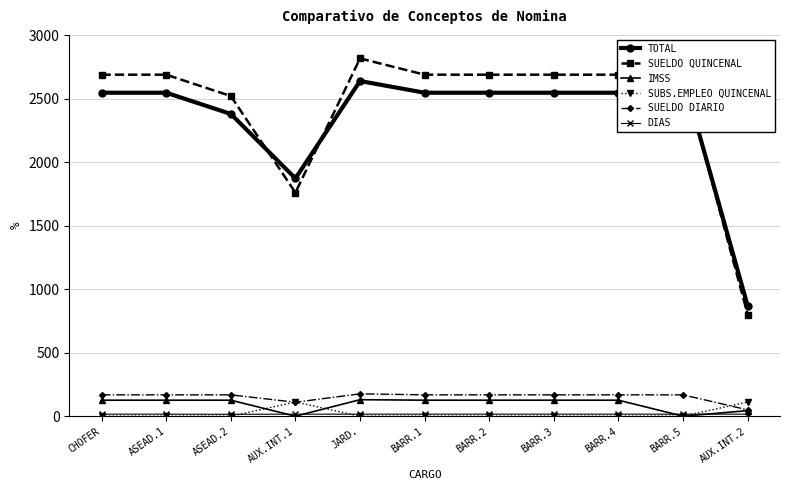

What is the sum of all SUELDO QUINCENAL values?

26712